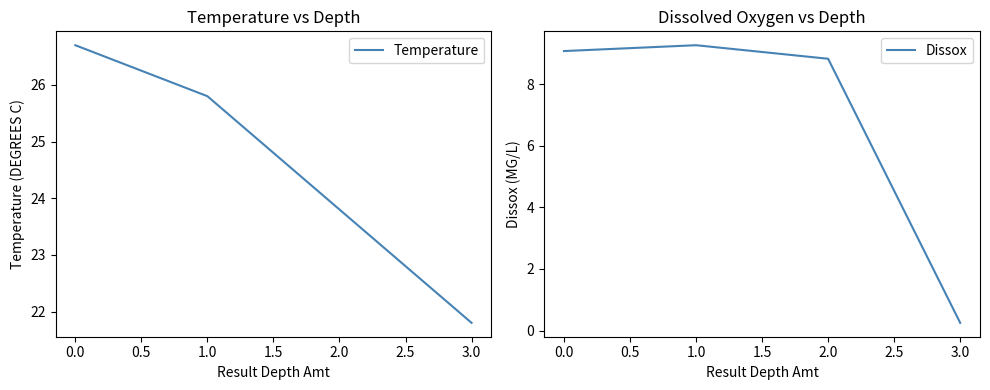

What are all the series names shown in the legend?

Temperature, Dissox